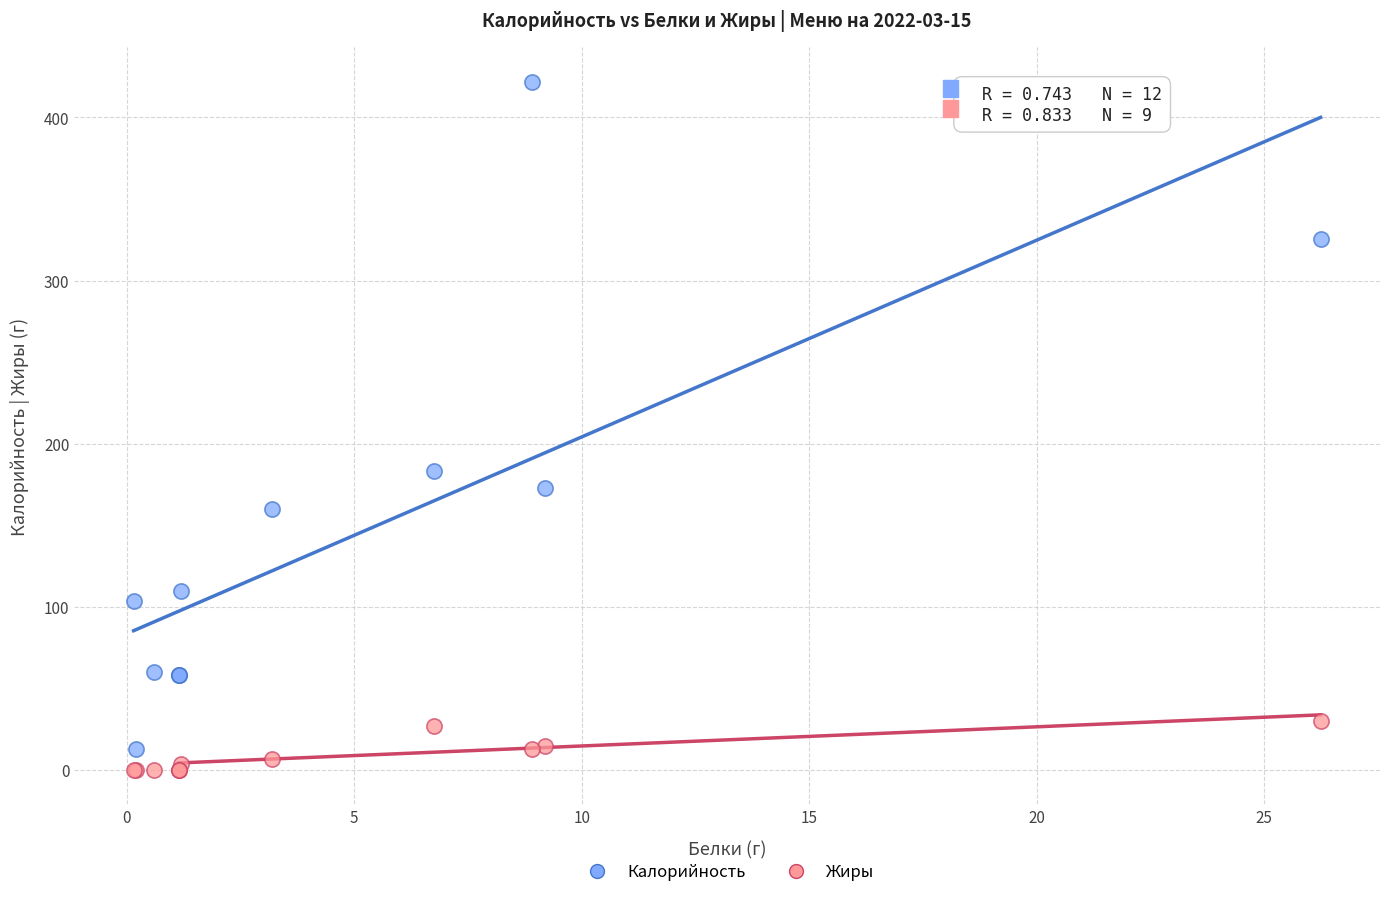

Which series has the widest spread of Y values?

Калорийность